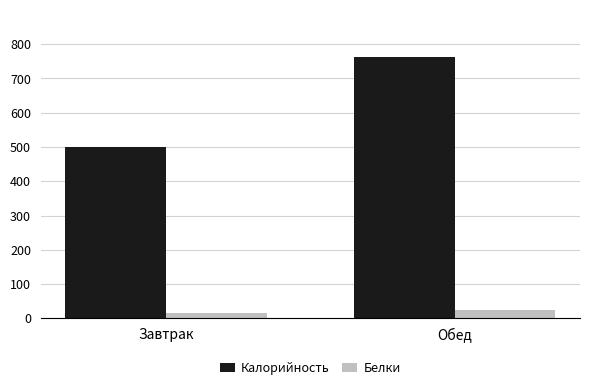

What is the average value of the Белки series?

20.6